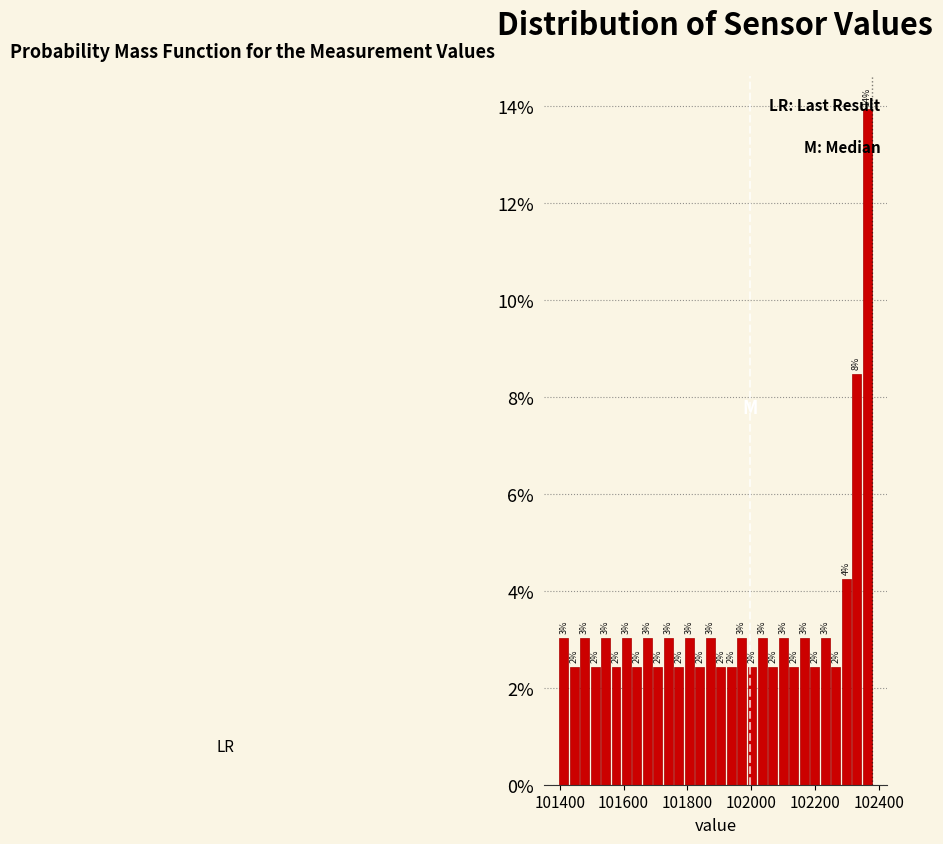

Around what value on the x-axis is the tallest bar? Give the approximate position of its centre, as read against the axis.

102360